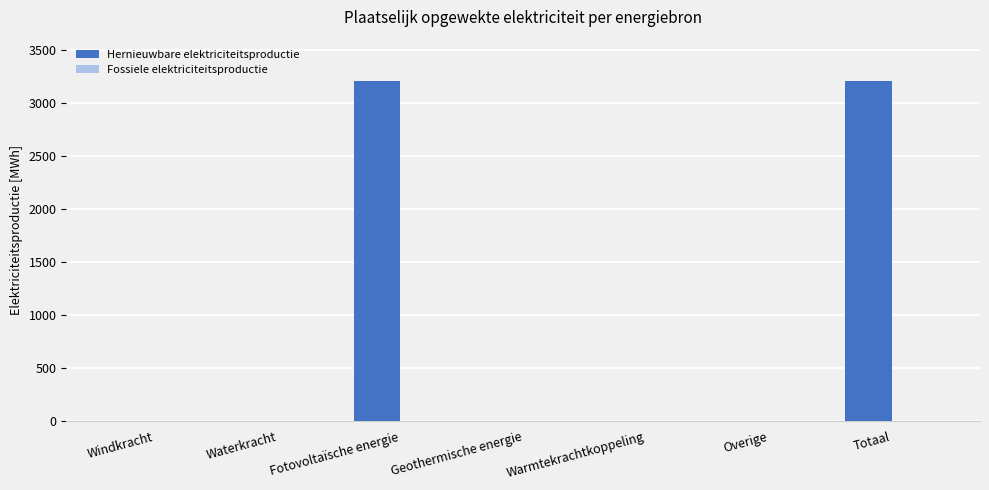

What is the sum of all values?

6422.9